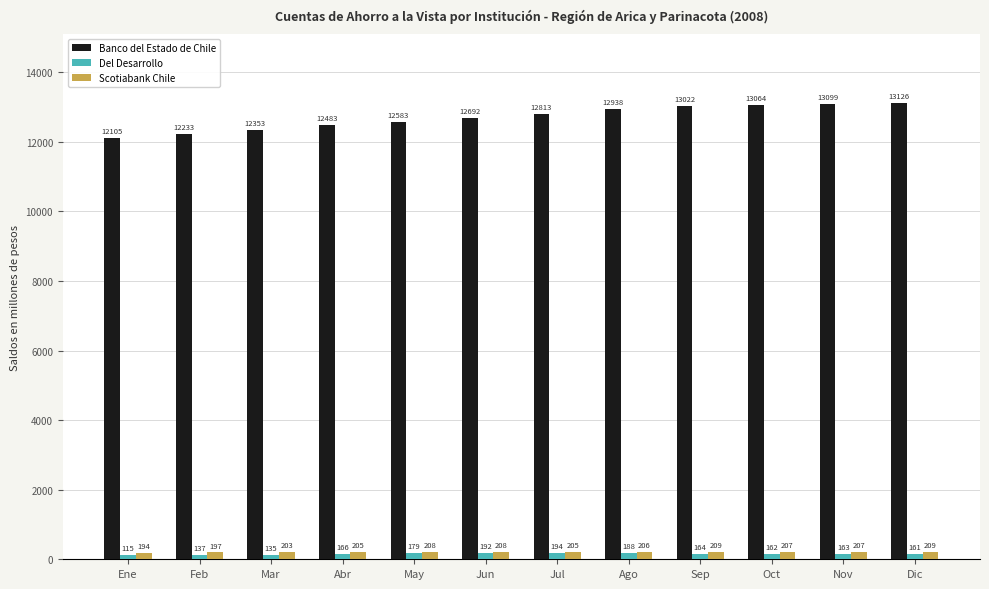

At which category is the sum across all series the highest?

Dic